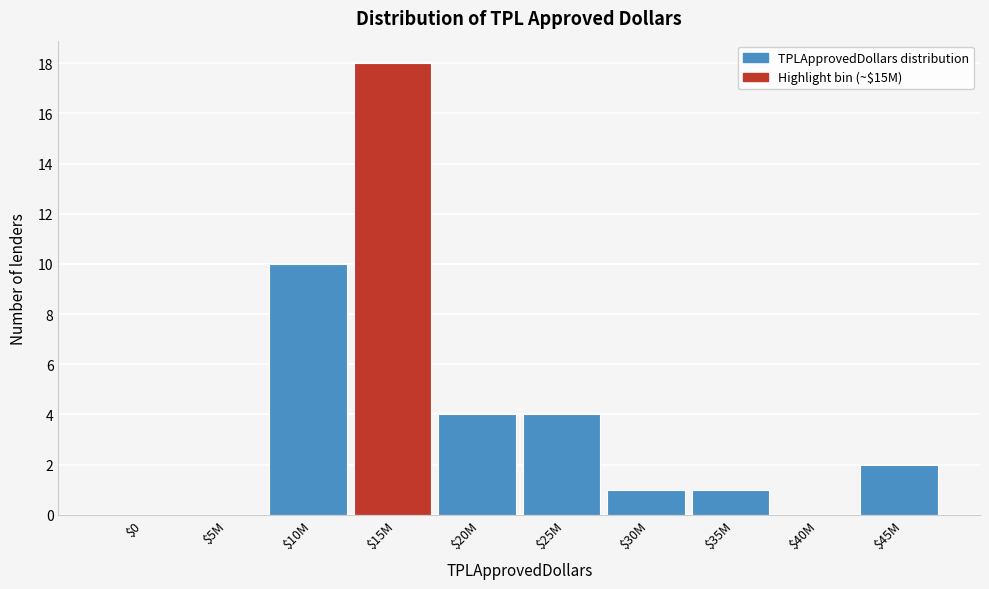

Where is the data nearest to the value 9?

$10M